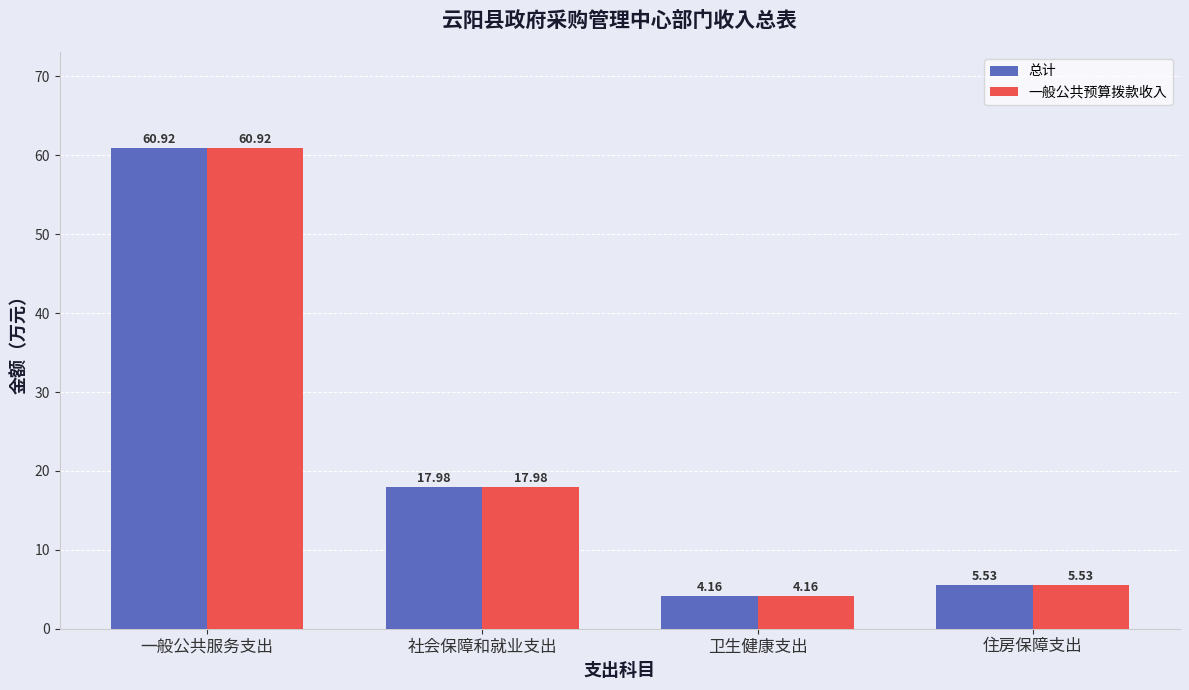

What is the highest value of the 总计 series?

60.9